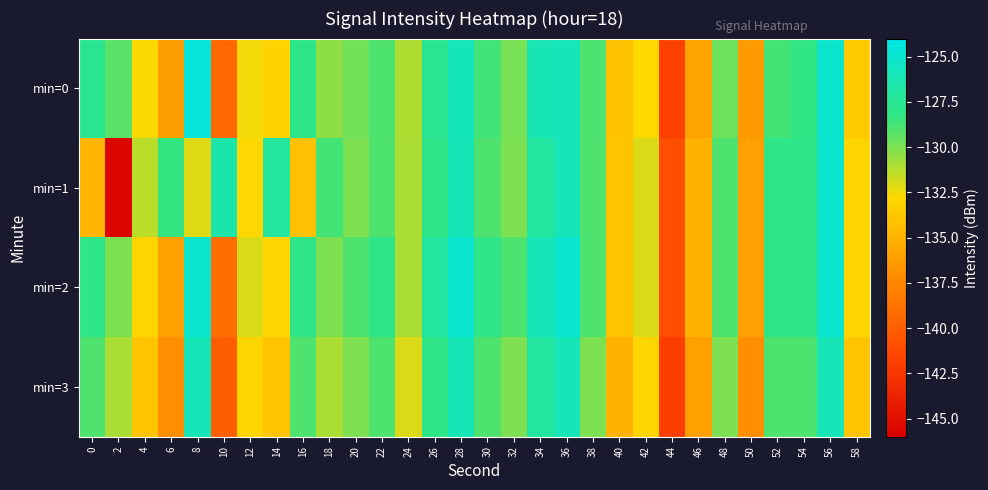

Which series has the widest spread of values?

min=1